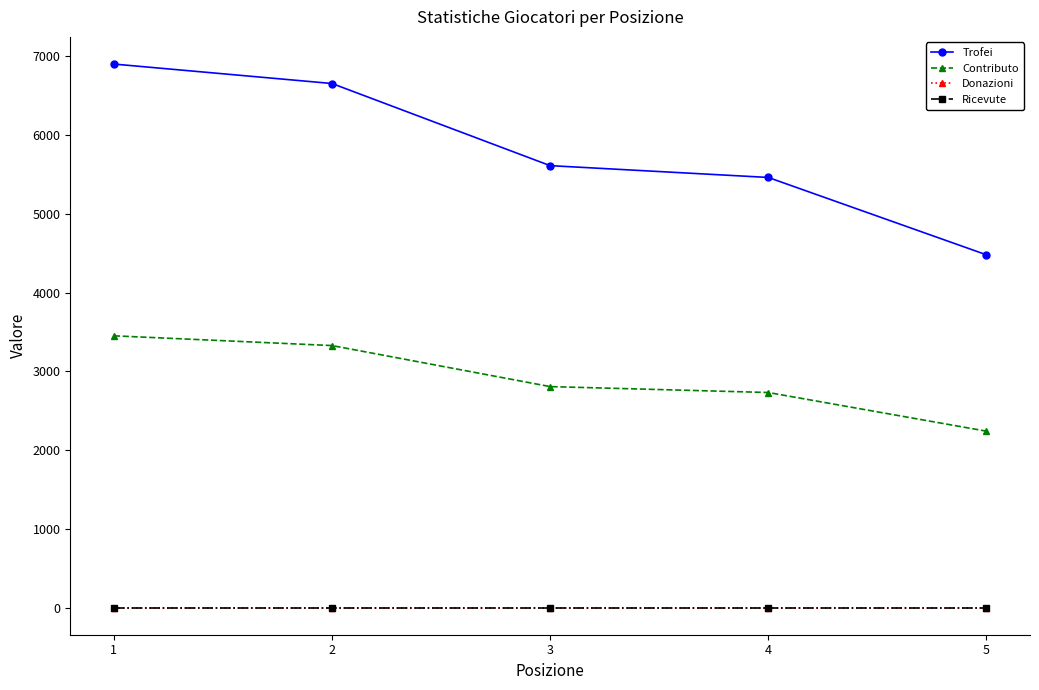

List the series in order of their peak value, highest first.

Trofei, Contributo, Donazioni, Ricevute